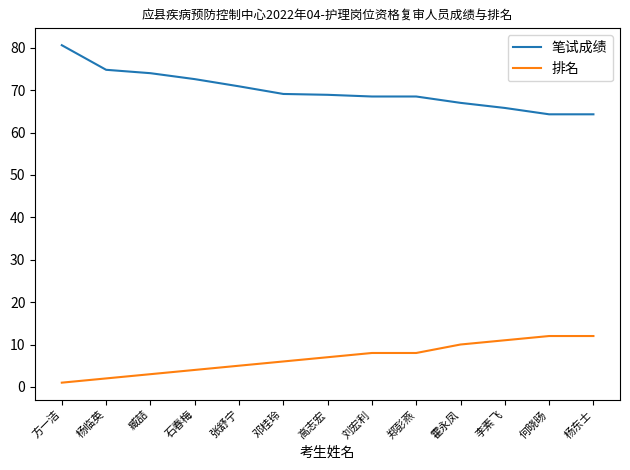

What is the spread (max minus min) of values at 郑彭燕?

60.5